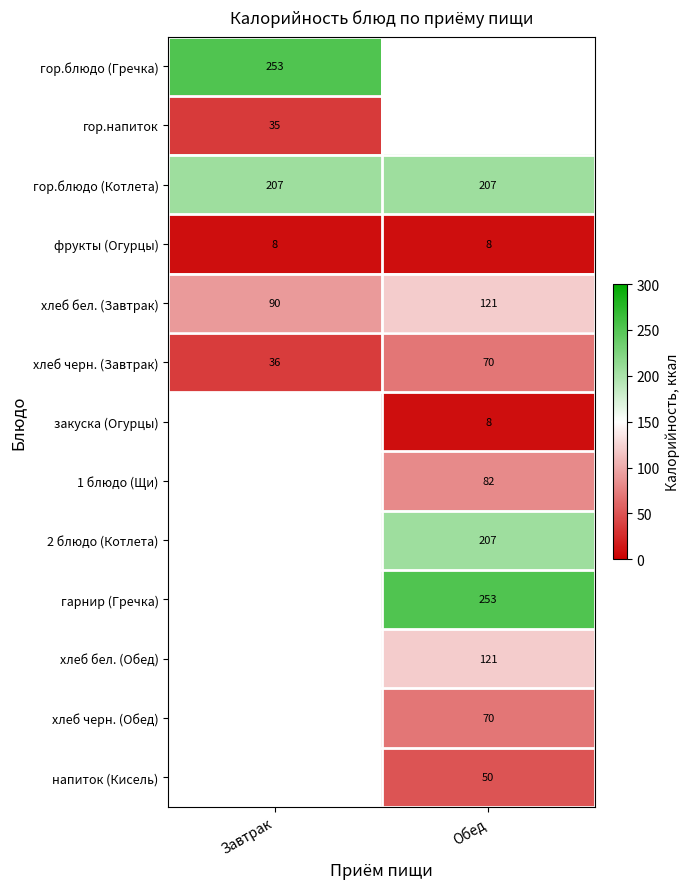

At which label does хлеб черн. (Завтрак) reach its peak?

Обед